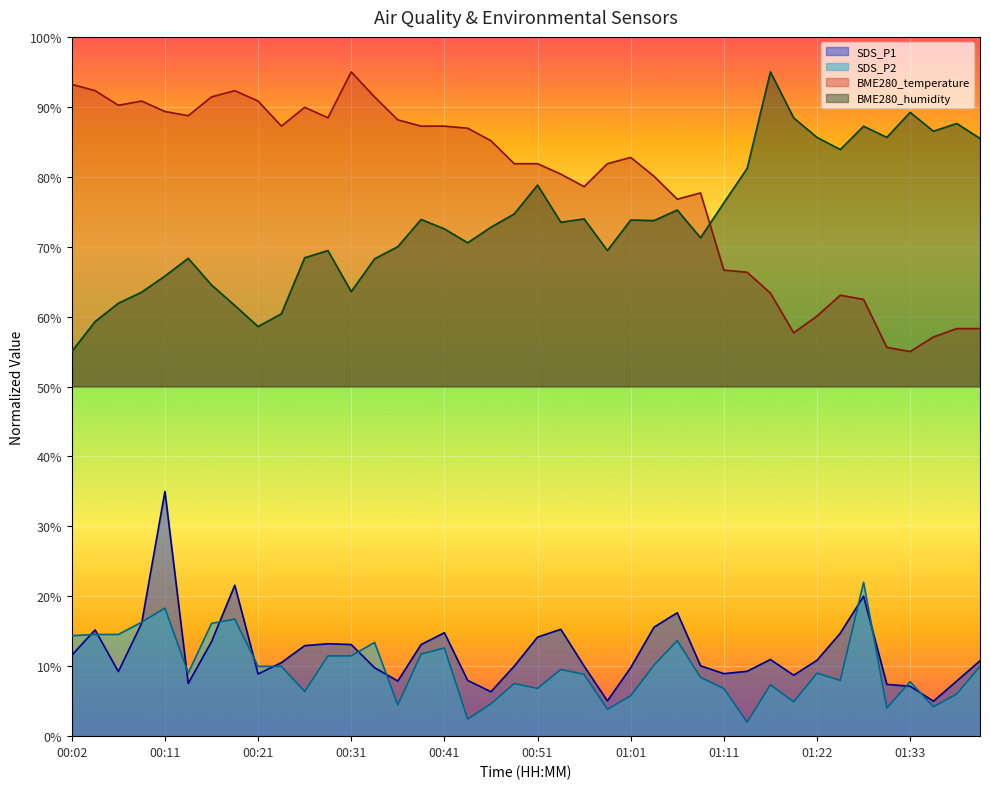

What is the label of the 19th point from the left?

00:46